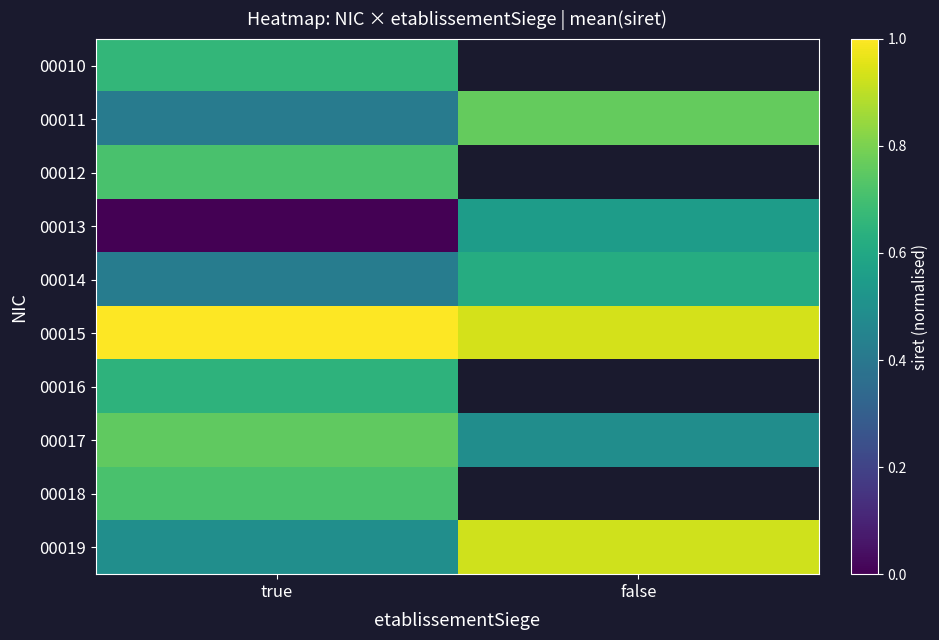

Which series has the largest total across all categories?

00015